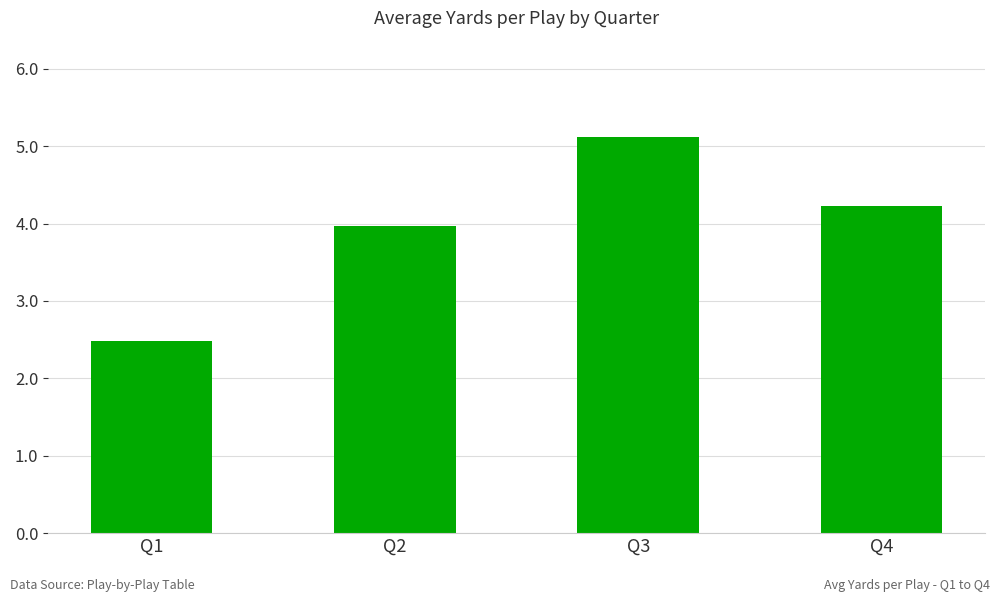

What is the value of the 4th bar from the left?

4.2